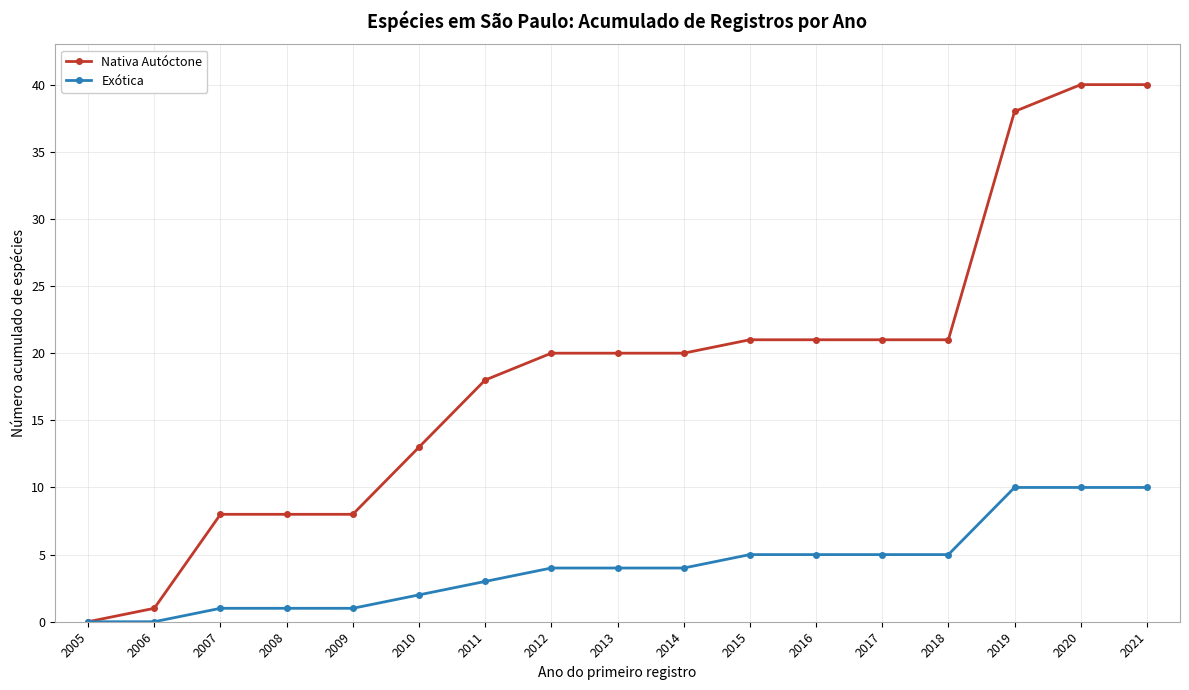

Is this an area chart (filled region under the line)?

No